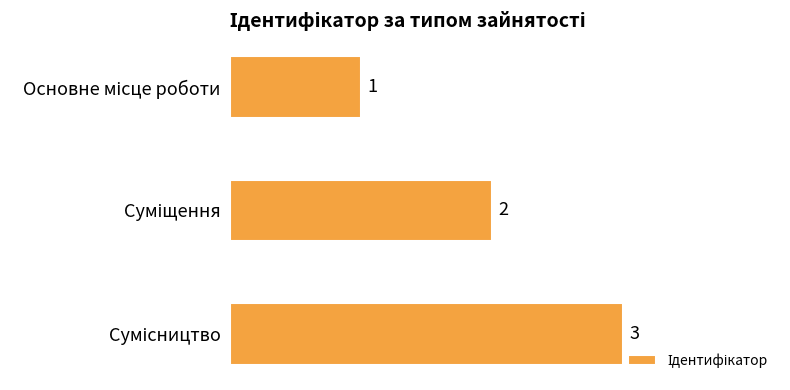

What is the sum of all values?

6